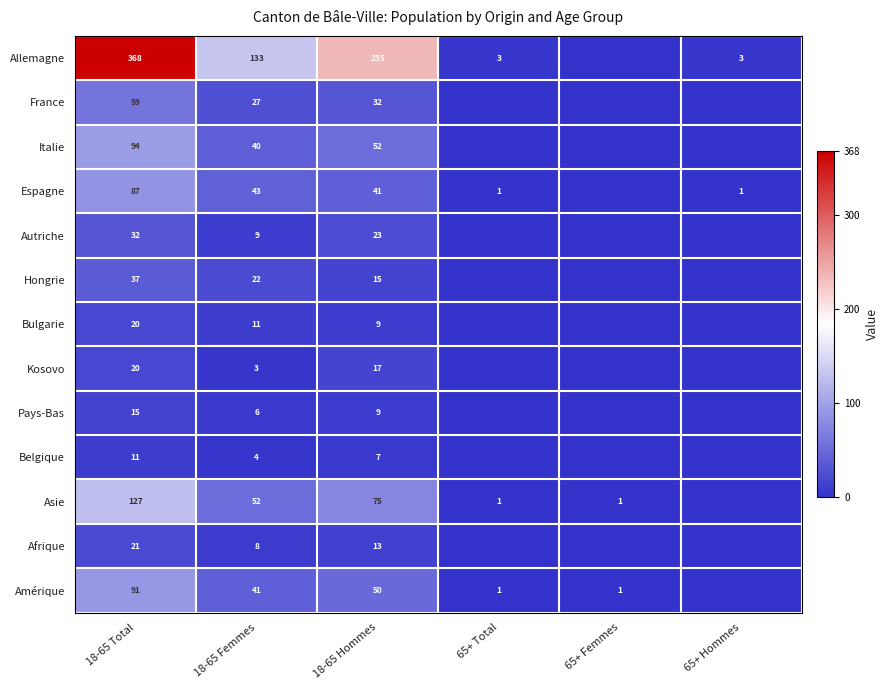

The value of Belgique at 18-65 Hommes is 7. True or false?

True